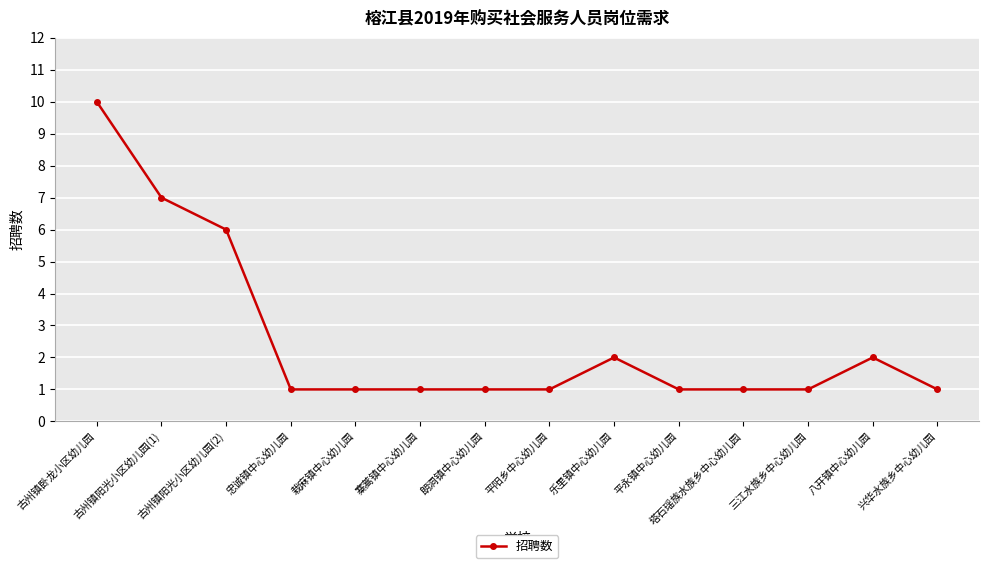

What is the label of the 4th point from the left?

忠诚镇中心幼儿园